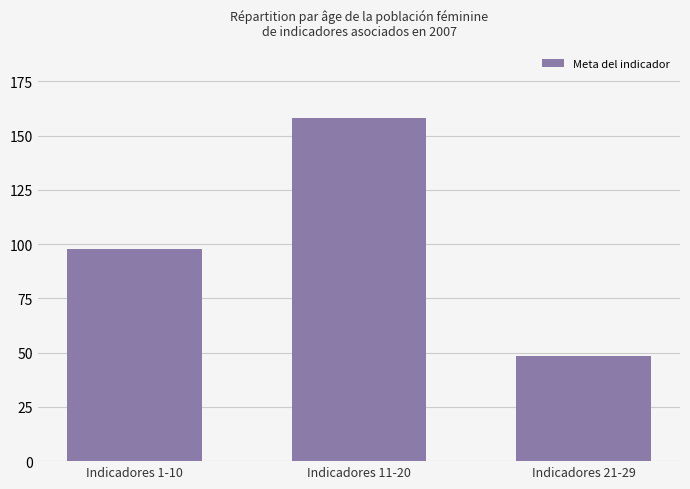

What is the value of the 3rd bar from the left?

48.5